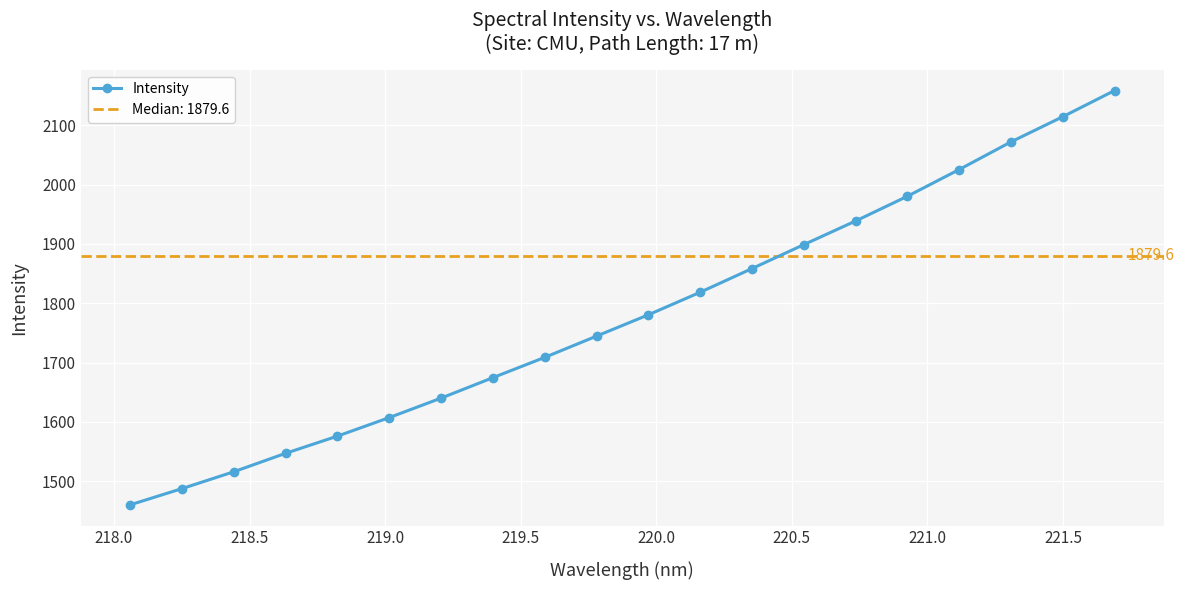

What is the minimum value for Intensity?

1460.3